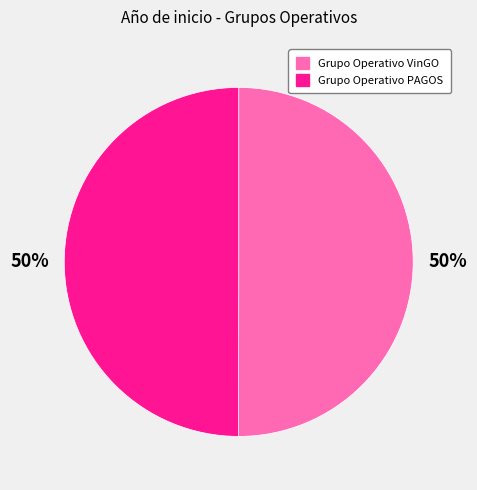

What percentage is the Grupo Operativo VinGO slice, to the nearest percent?

50%